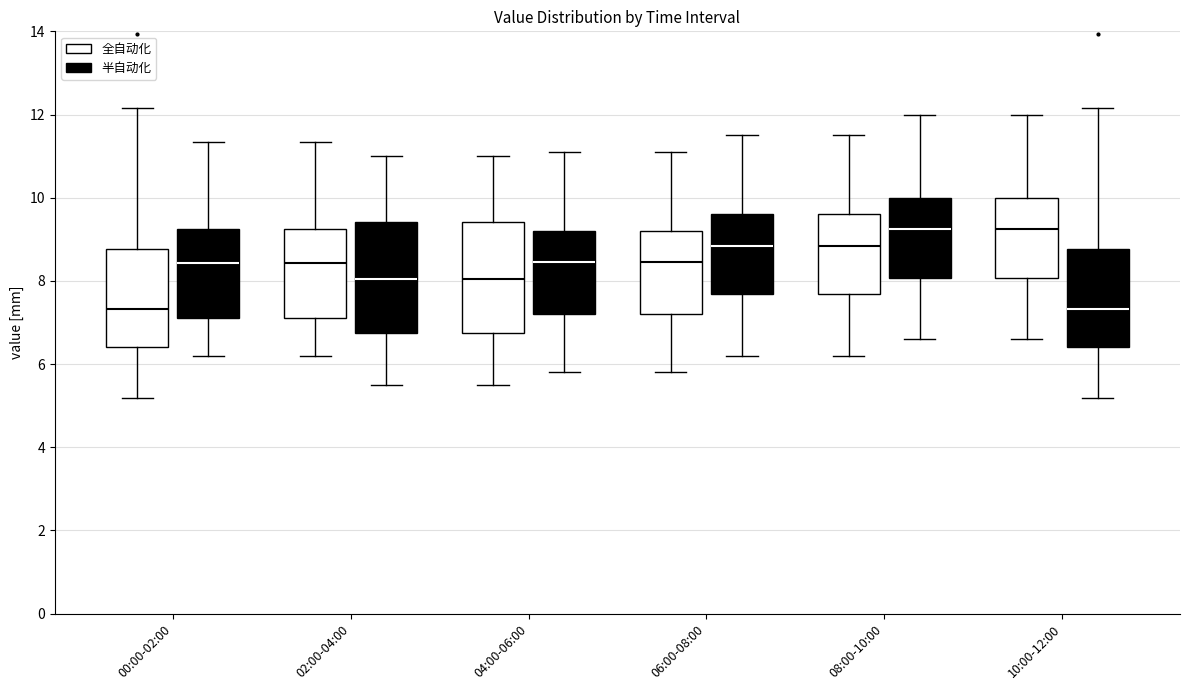

Reading left to right, transcribe this box plot: for each box, give where its median line is, the range the box spans, and where its two whiskers end, as read against the y-axis. The values are not printed on the chart, so give them approximately, as read against the axis.

00:00-02:00 (全自动化): median 7.4, box 6.4 to 8.8, whiskers 5.2 to 12.2
00:00-02:00 (半自动化): median 8.4, box 7.2 to 9.2, whiskers 6.2 to 11.4
02:00-04:00 (全自动化): median 8.4, box 7.2 to 9.2, whiskers 6.2 to 11.4
02:00-04:00 (半自动化): median 8.0, box 6.8 to 9.4, whiskers 5.6 to 11.0
04:00-06:00 (全自动化): median 8.0, box 6.8 to 9.4, whiskers 5.6 to 11.0
04:00-06:00 (半自动化): median 8.4, box 7.2 to 9.2, whiskers 5.8 to 11.2
06:00-08:00 (全自动化): median 8.4, box 7.2 to 9.2, whiskers 5.8 to 11.2
06:00-08:00 (半自动化): median 8.8, box 7.6 to 9.6, whiskers 6.2 to 11.6
08:00-10:00 (全自动化): median 8.8, box 7.6 to 9.6, whiskers 6.2 to 11.6
08:00-10:00 (半自动化): median 9.2, box 8.0 to 10.0, whiskers 6.6 to 12.0
10:00-12:00 (全自动化): median 9.2, box 8.0 to 10.0, whiskers 6.6 to 12.0
10:00-12:00 (半自动化): median 7.4, box 6.4 to 8.8, whiskers 5.2 to 12.2